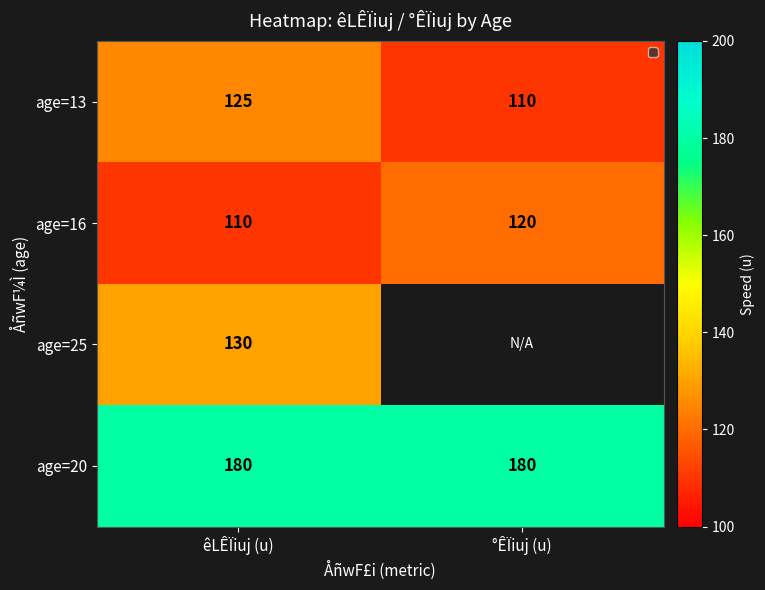

The value of age=16 at êLÊÏiuj (u) is 110. True or false?

True